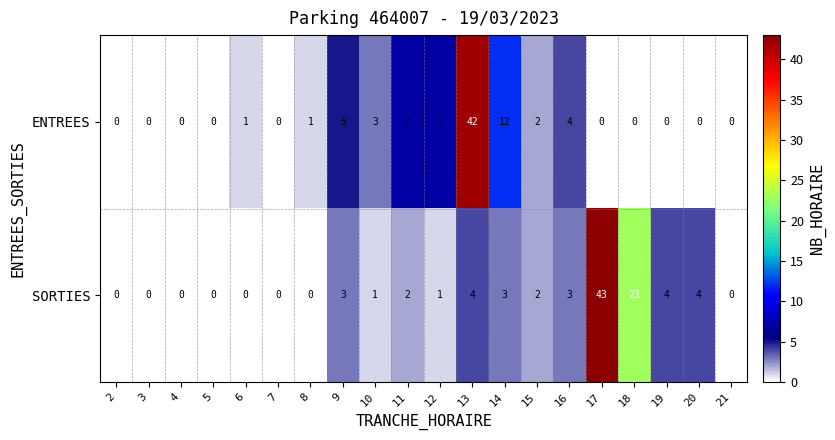

What is the difference between the highest and lowest values at 11?

5